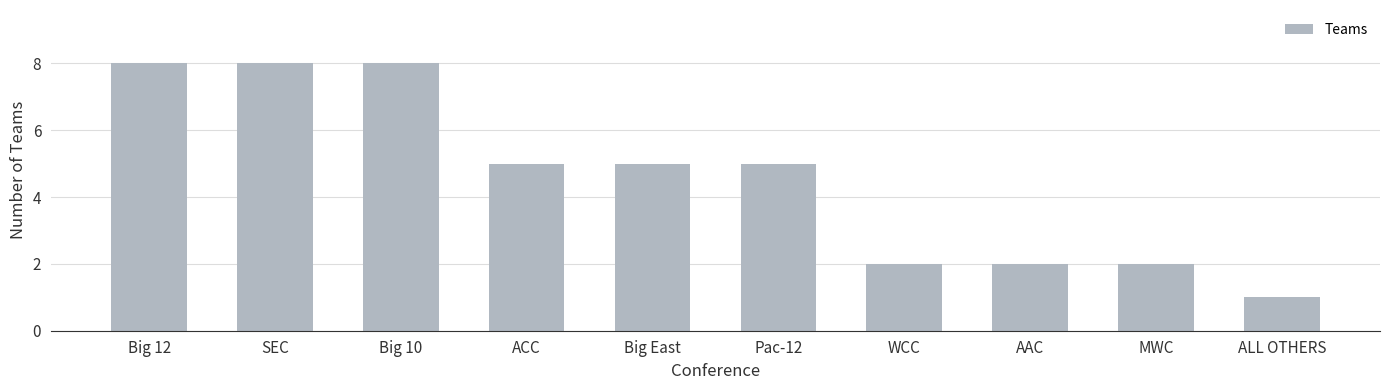

Between WCC and Big East, which is larger?

Big East